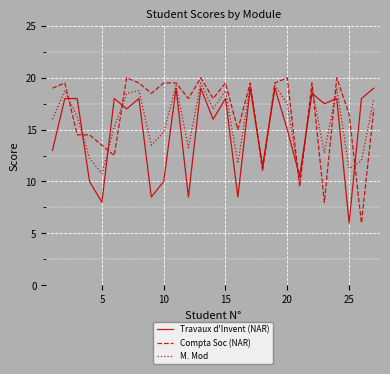

What is the highest value of the Travaux d'Invent (NAR) series?

19.0